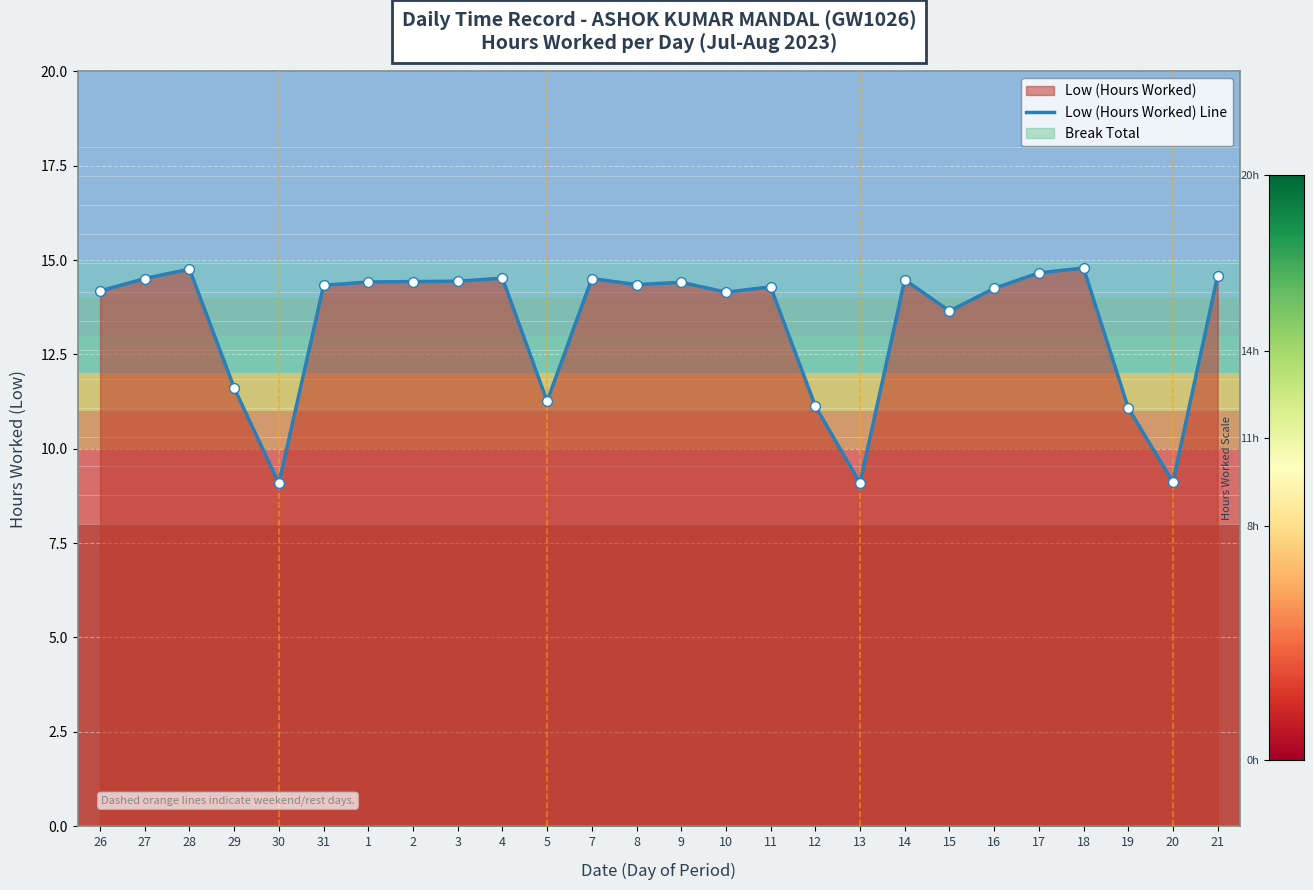

What is the ratio of the value at 1 to the value at 18?

1.0